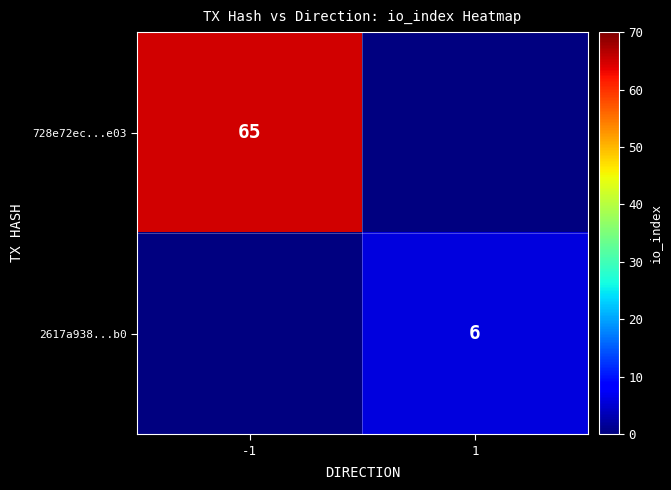

Count the number of data series in this chart.

2